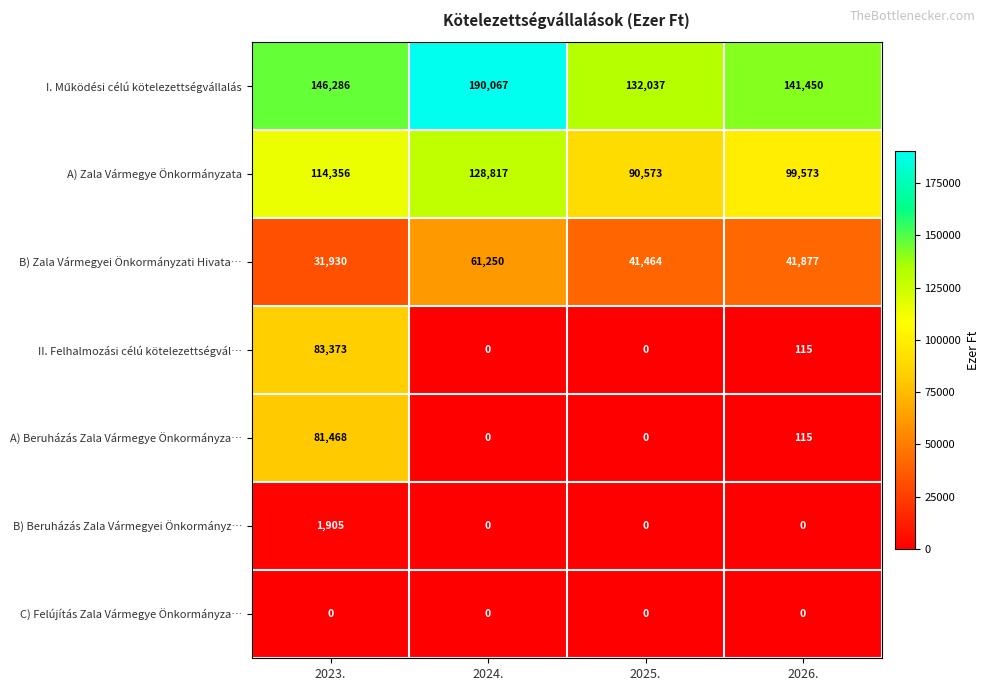

At which category does the chart reach its peak across all series?

2024.